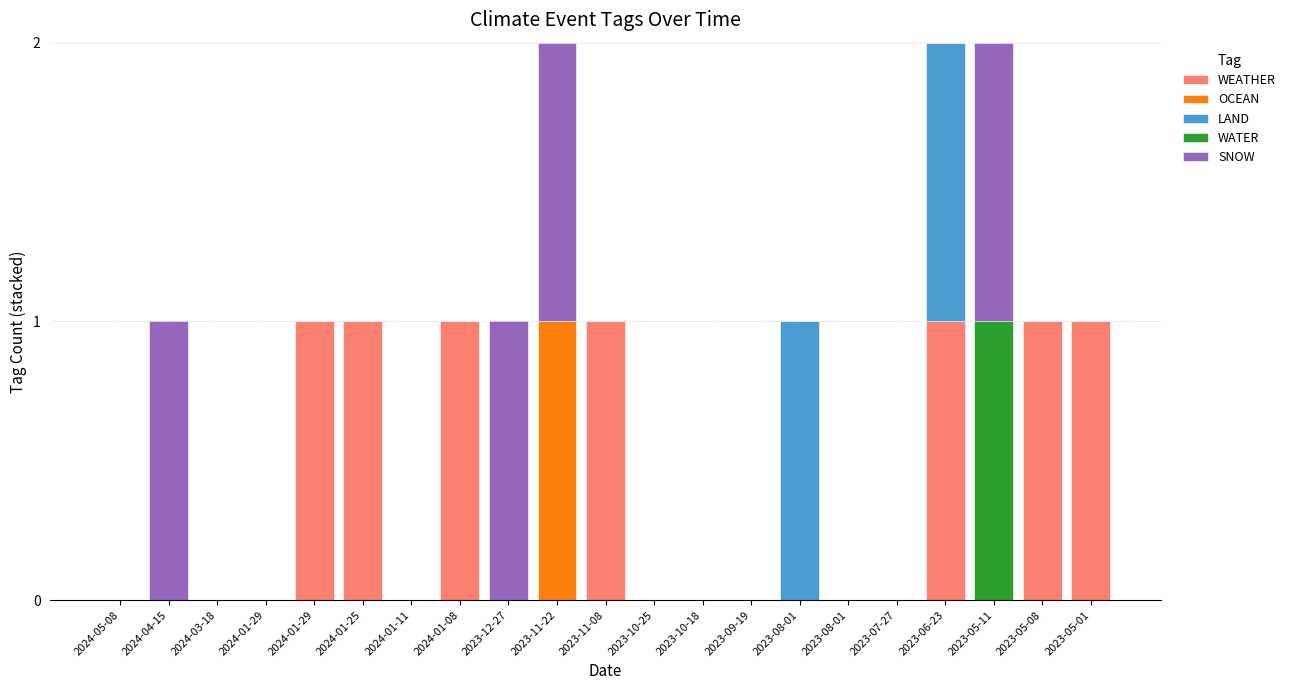

The SNOW series shows 0 at 2023-05-01. True or false?

True